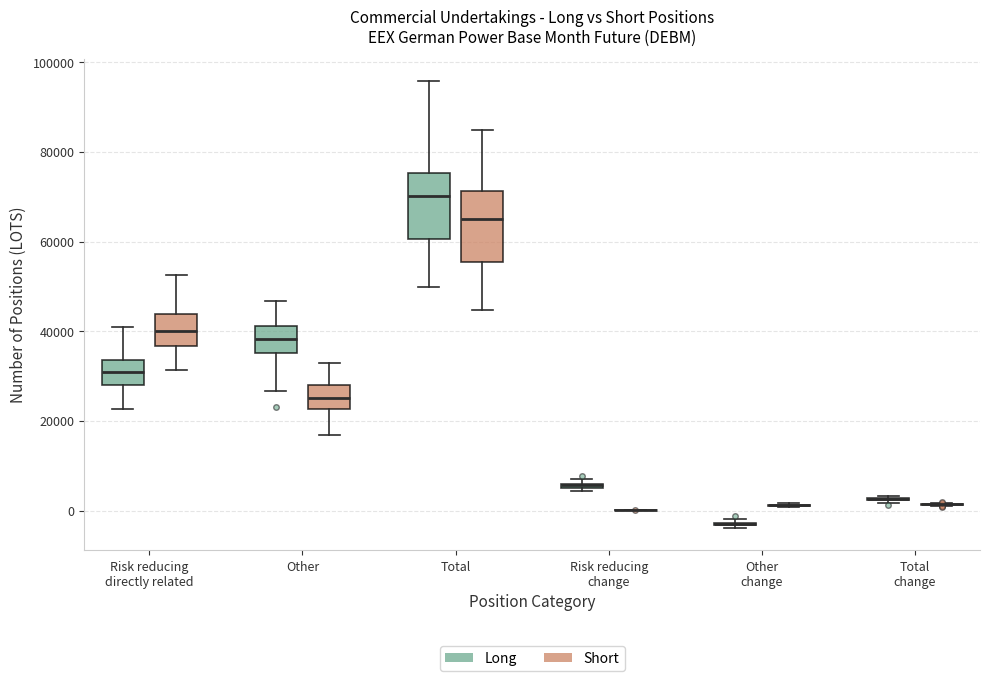

Where is the lower edge of the box for Other (Long) on the y-axis? The values are not printed on the chart, so give them approximately, as read against the axis.

36000